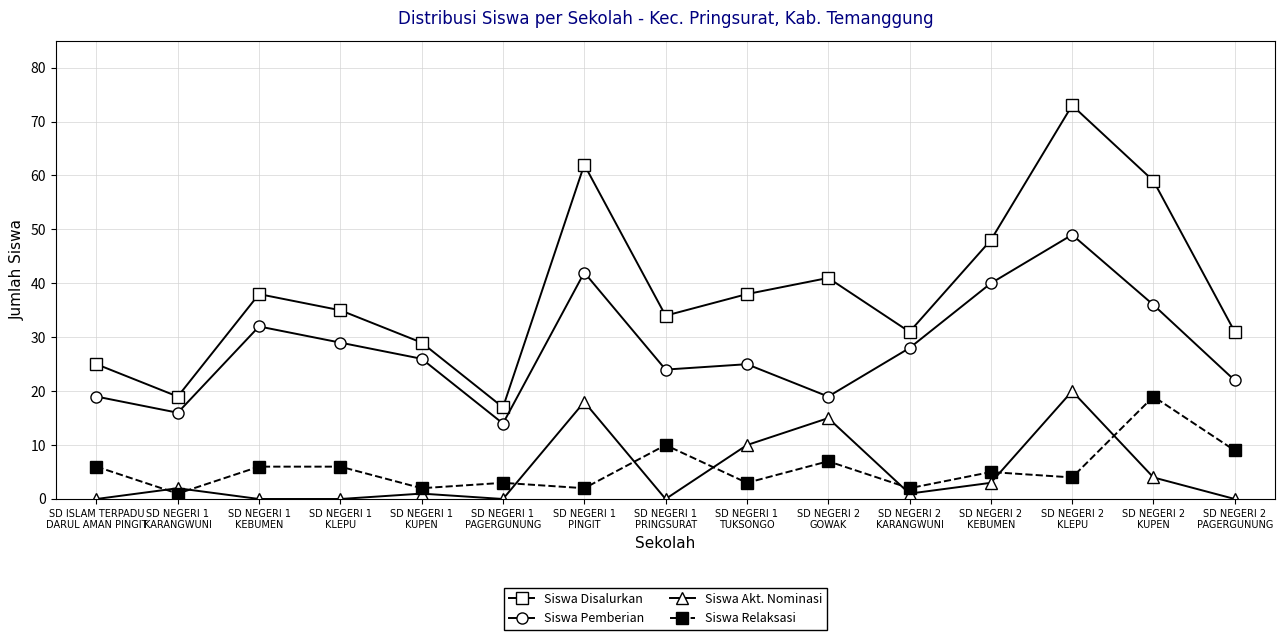

What is the spread (max minus min) of values at SD NEGERI 1
PAGERGUNUNG?

17